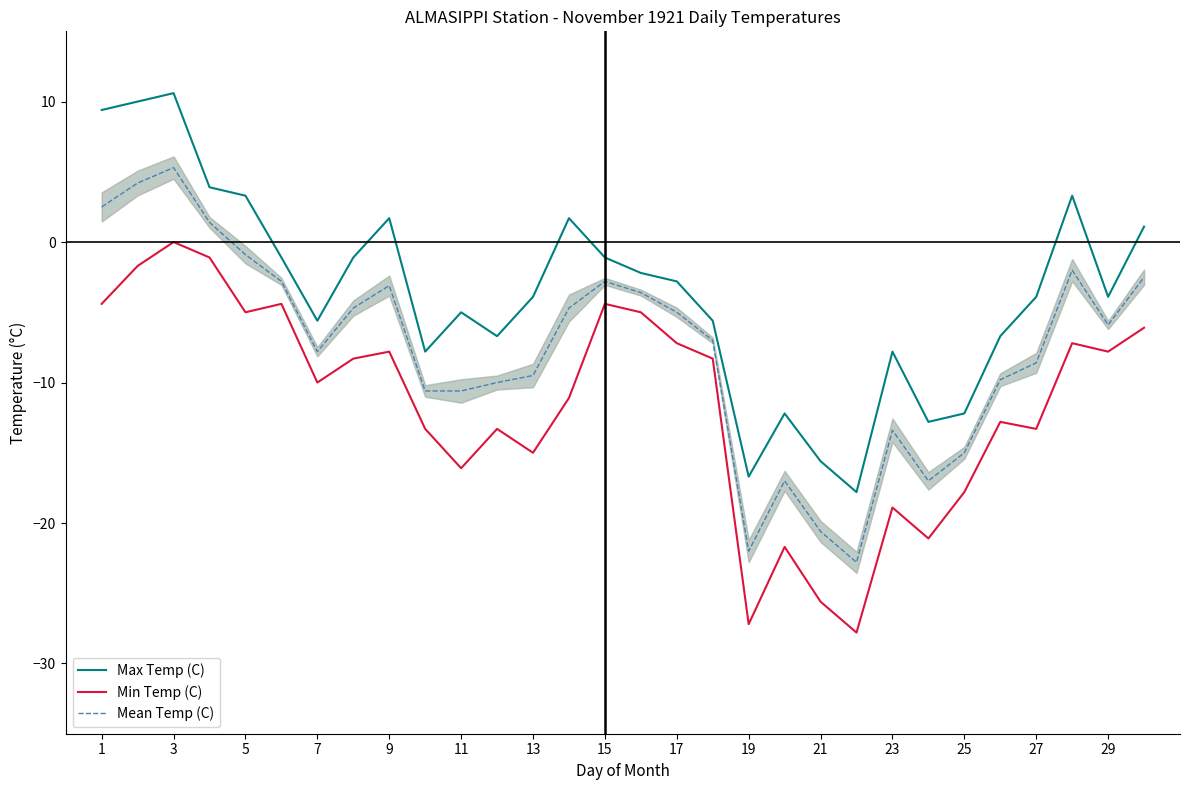

What is the maximum value shown in the chart?

10.6